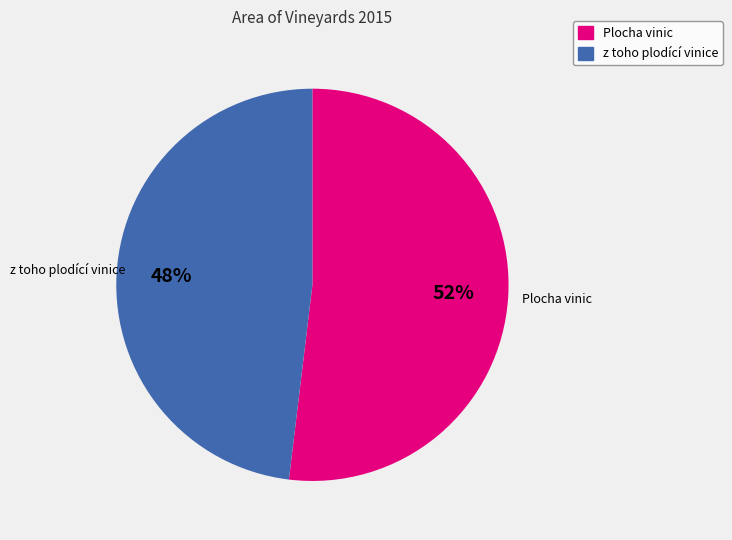

Is z toho plodící vinice the majority of the pie?

No